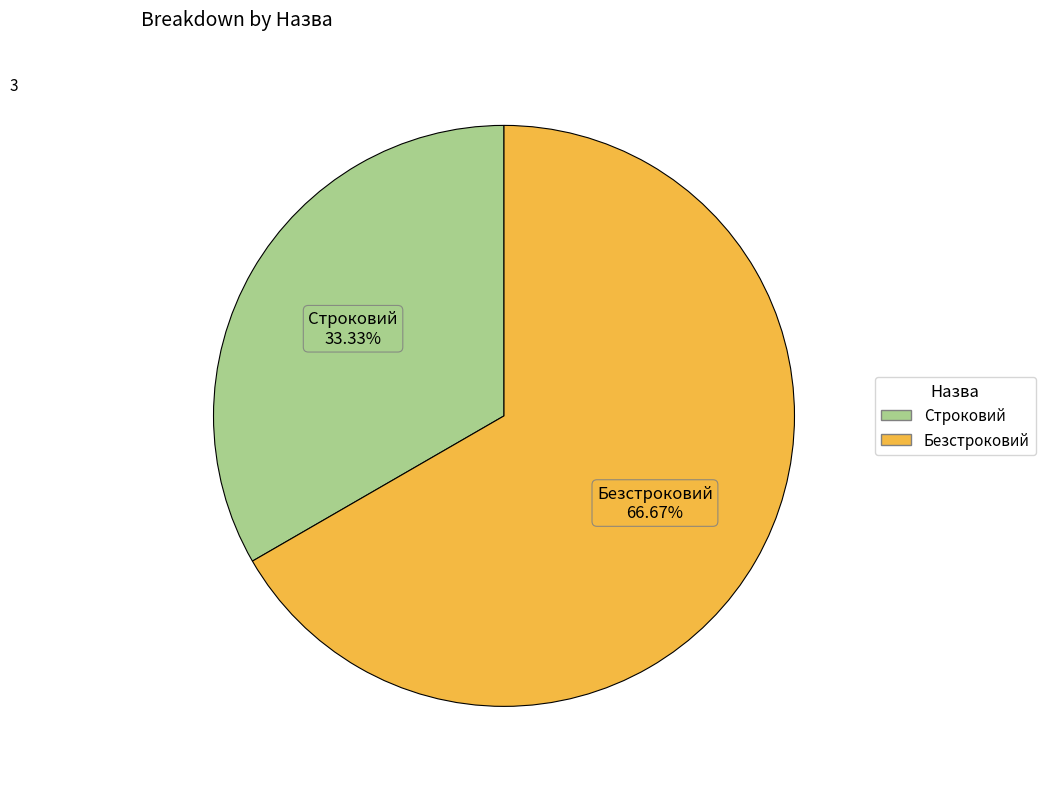

What is the majority slice?

Безстроковий